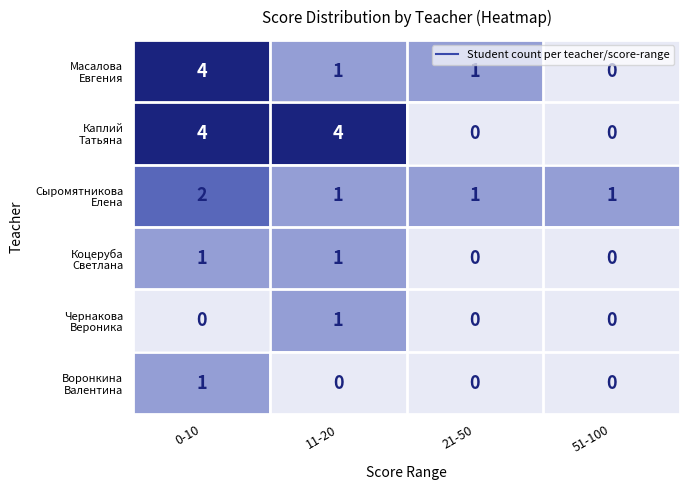

At which category is the sum across all series the highest?

0-10